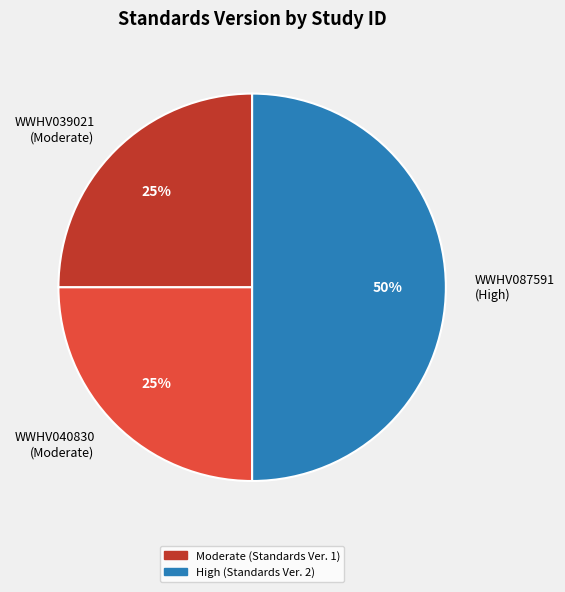

The WWHV040830 slice represents 25% of the pie. True or false?

True